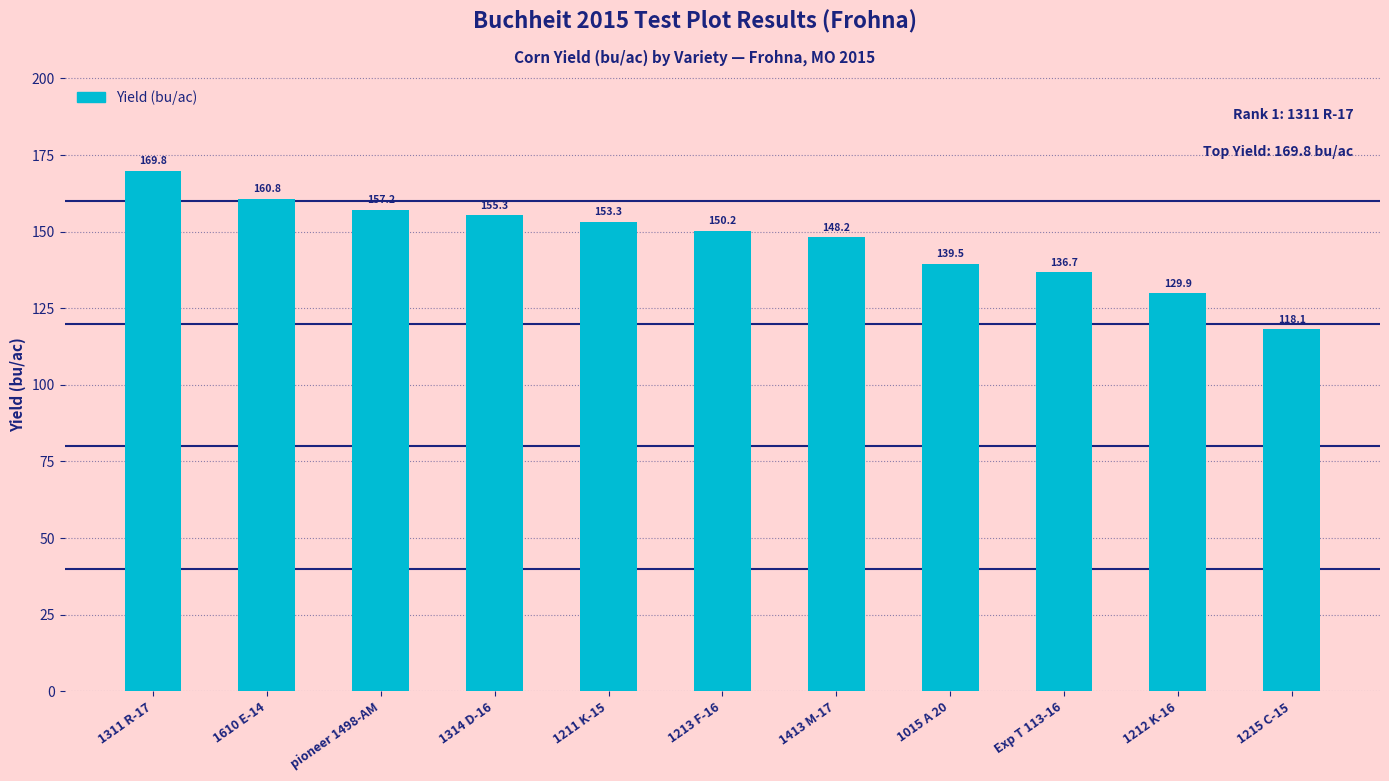

What is the maximum value shown in the chart?

169.8